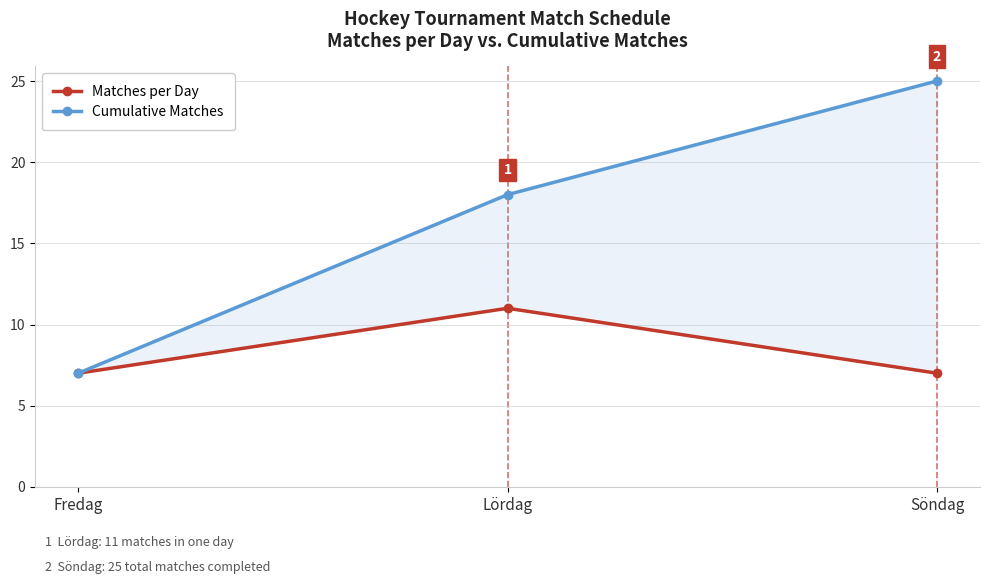

Is it true that Cumulative Matches equals 18 at Lördag?

True